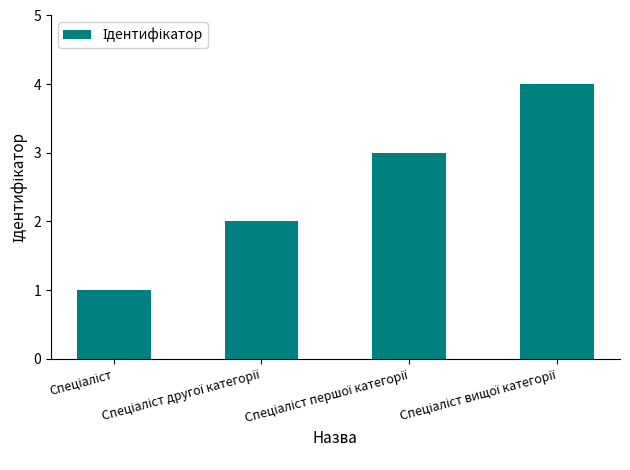

What is the greatest value displayed?

4